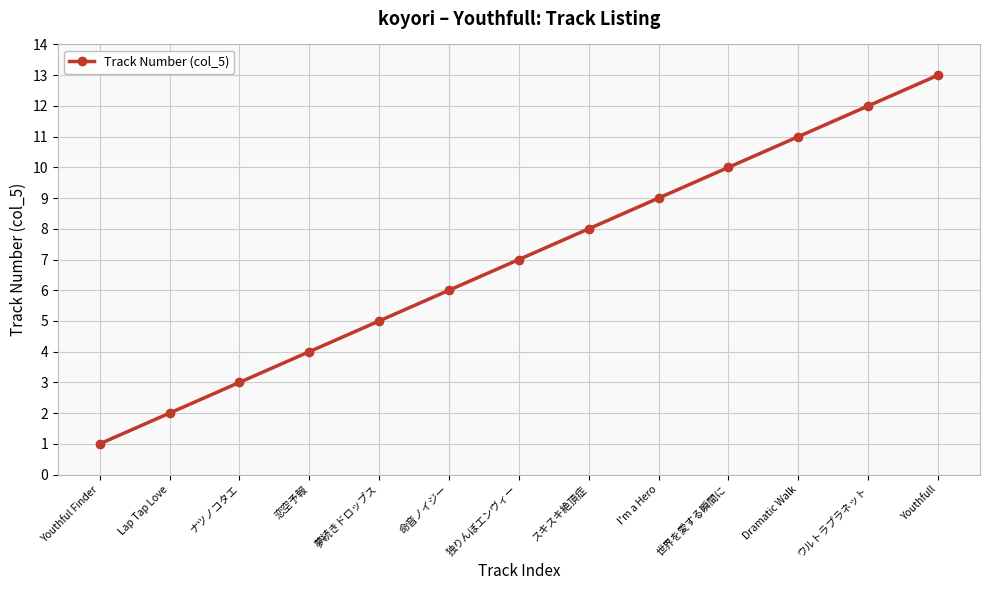

What is the sum of the values at Lap Tap Love and Youthful Finder?

3